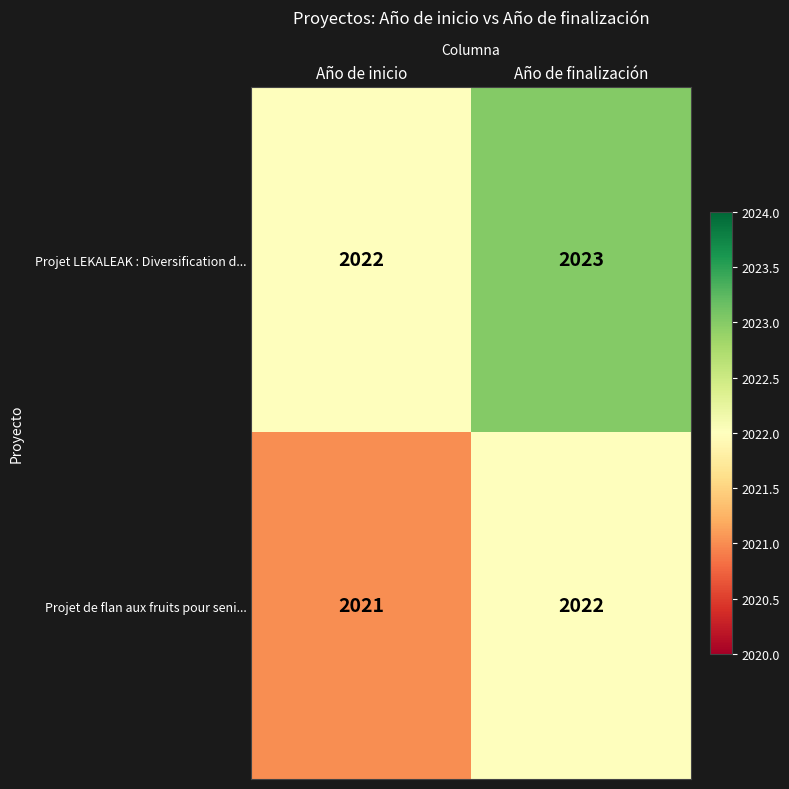

Where is Projet de flan aux fruits pour seni... nearest to the value 2021?

Año de inicio